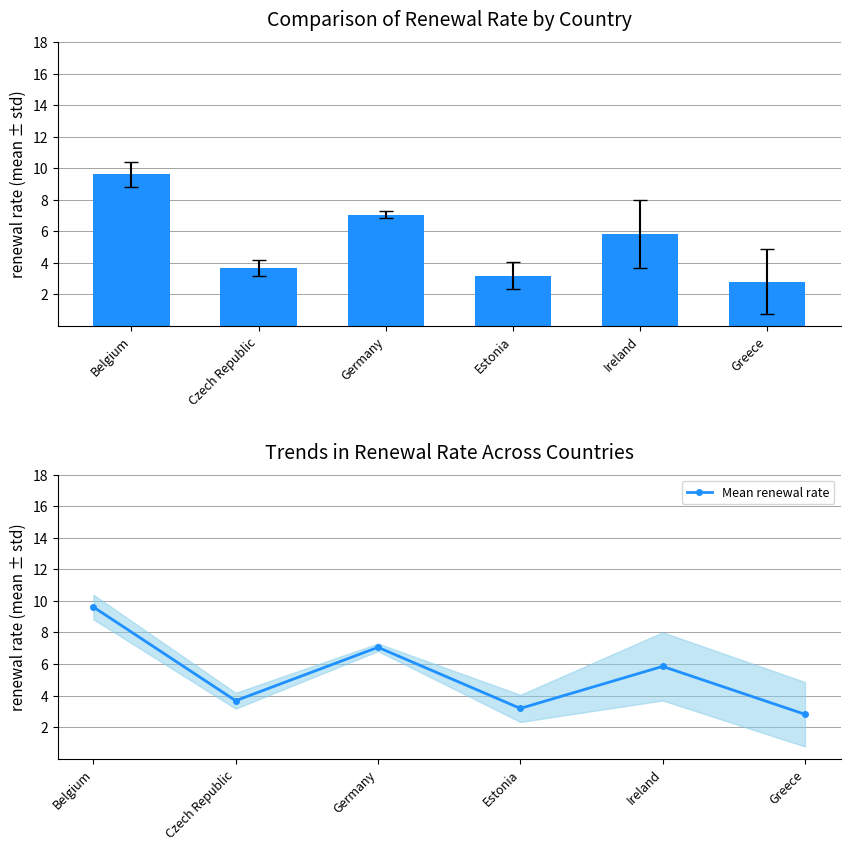

What is the smallest value displayed?

2.8